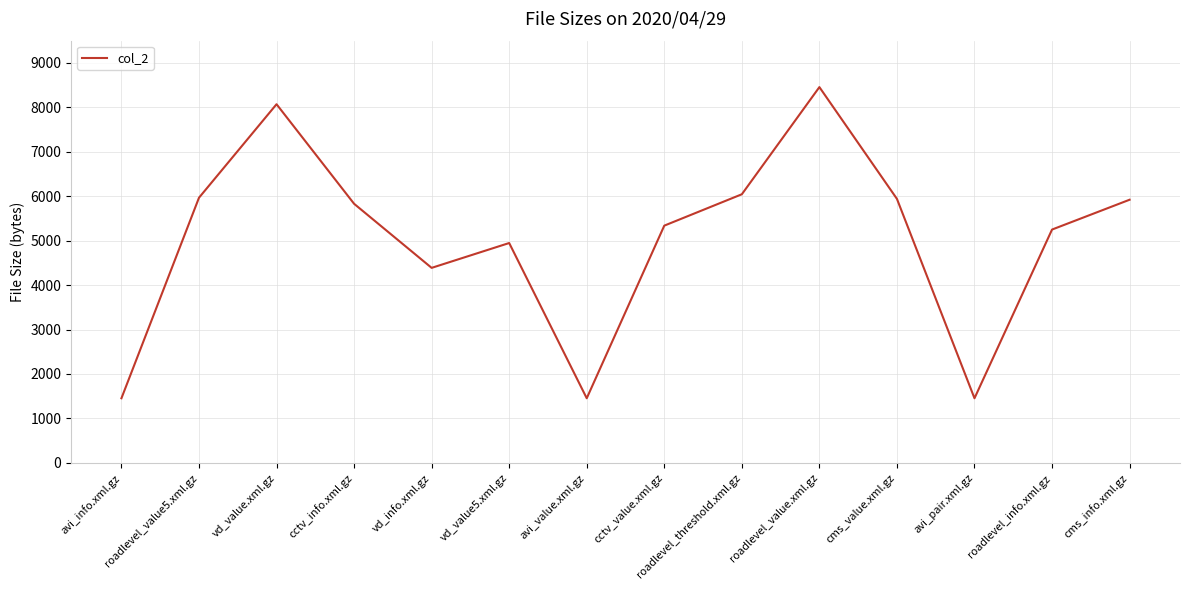

What is the difference between the values at avi_pair.xml.gz and roadlevel_info.xml.gz?

3796